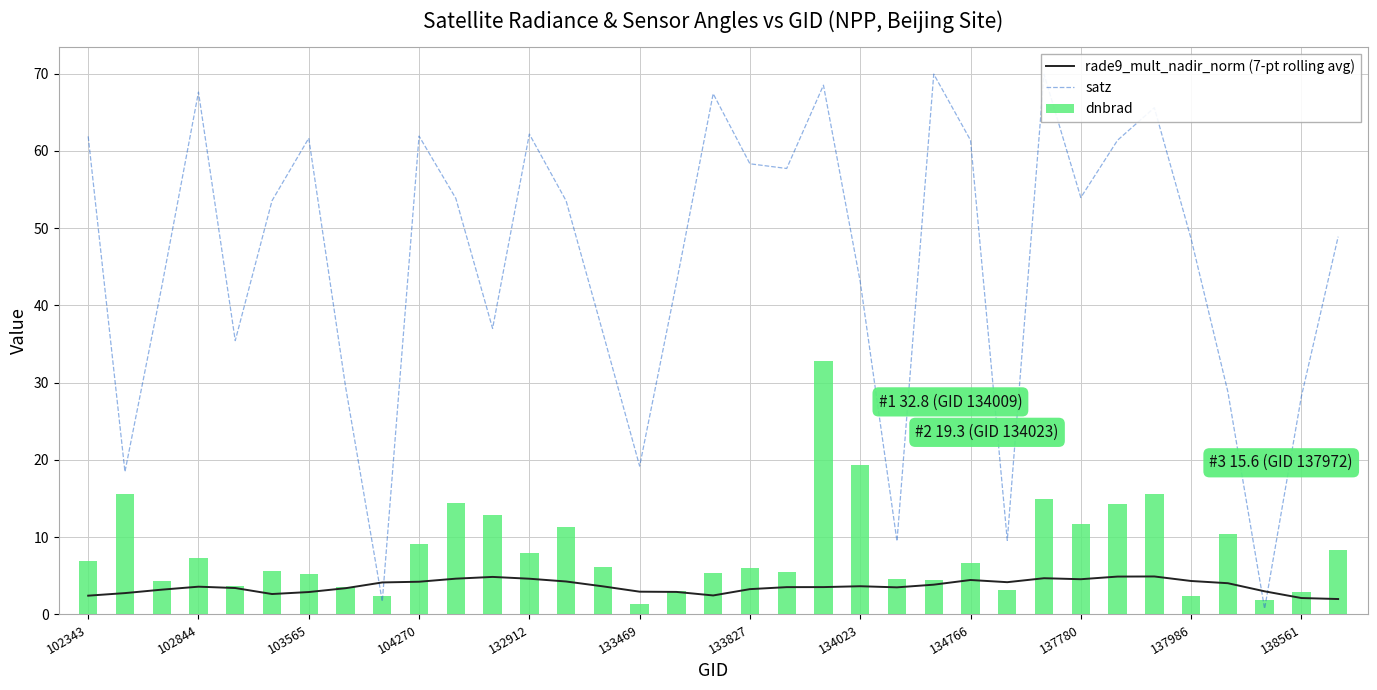

What is the sum of the dnbrad values at 104270 and 133827?

15.1